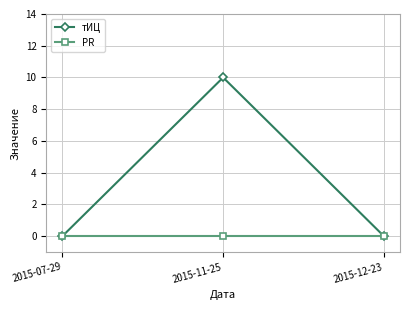

What is the greatest value displayed?

10